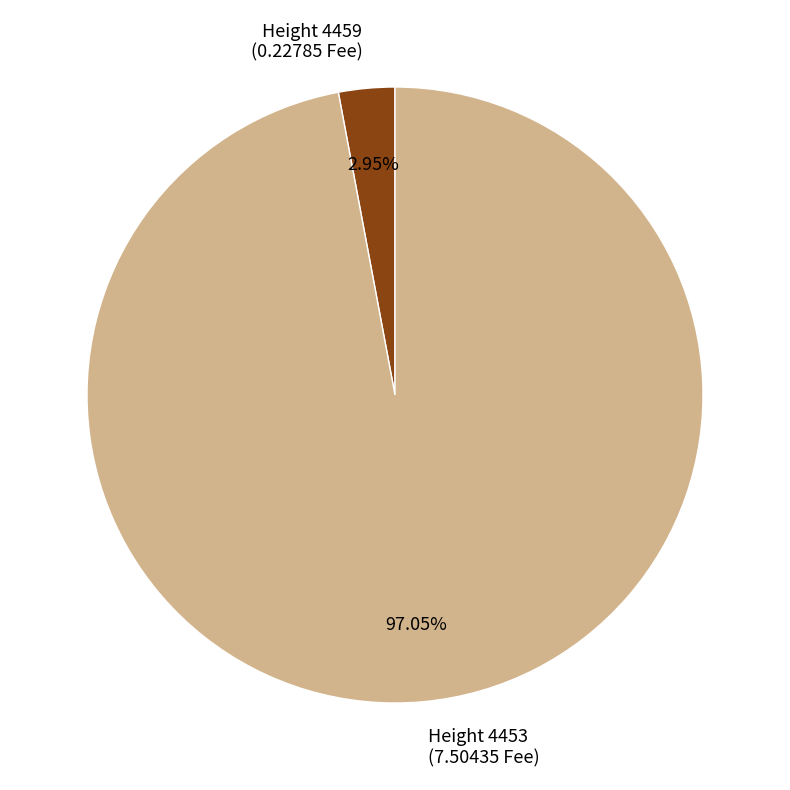

Count the number of slices in the pie.

2